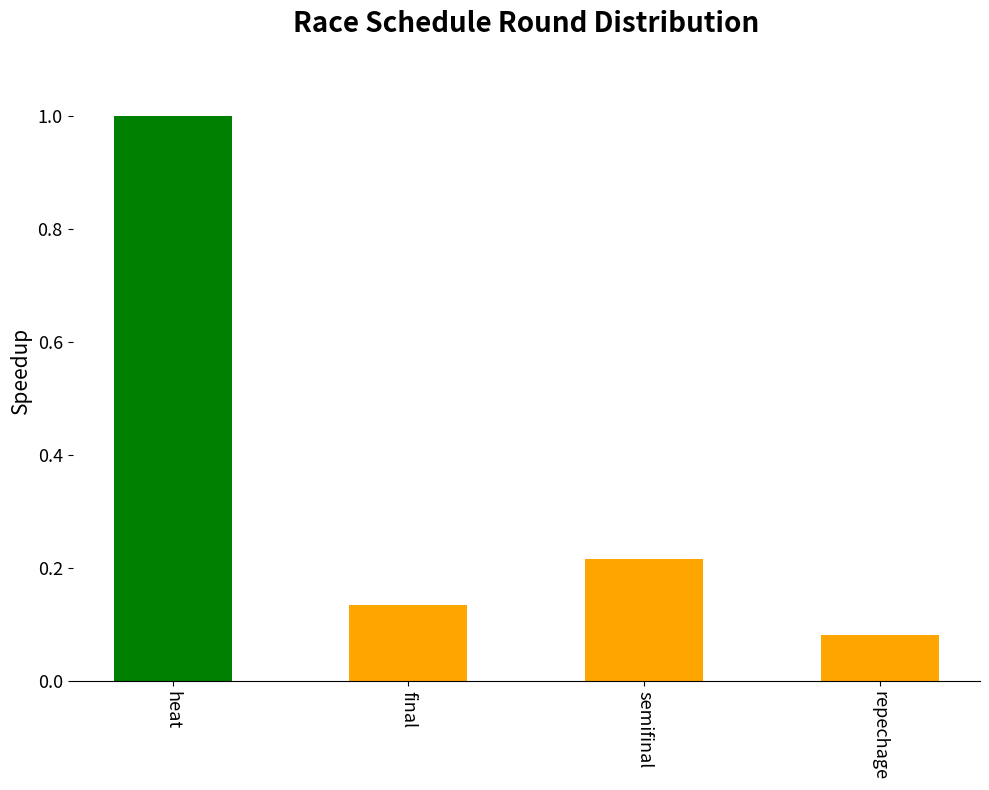

Is it true that the value at semifinal is 0.1?

False